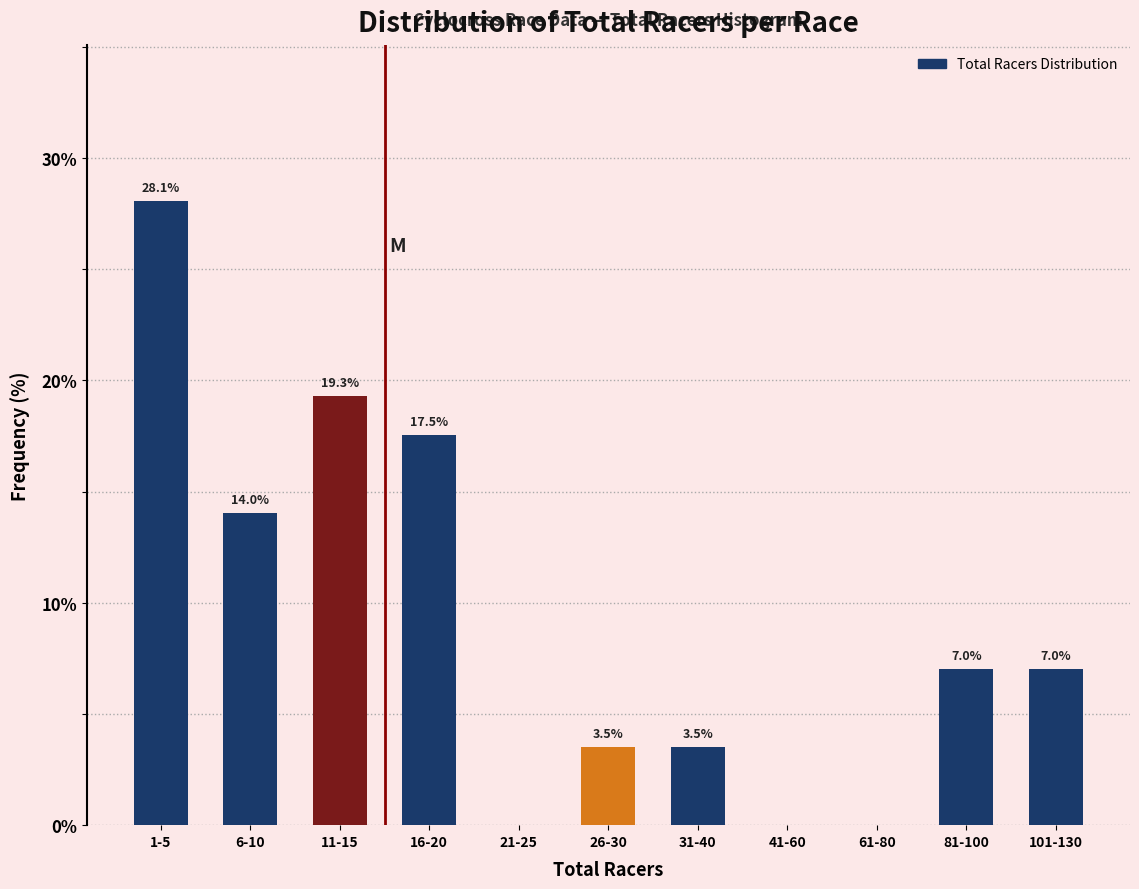

Reading left to right, list all the values displayed in this chart.

1-5=28.1	6-10=14.0	11-15=19.3	16-20=17.5	21-25=0.0	26-30=3.5	31-40=3.5	41-60=0.0	61-80=0.0	81-100=7.0	101-130=7.0